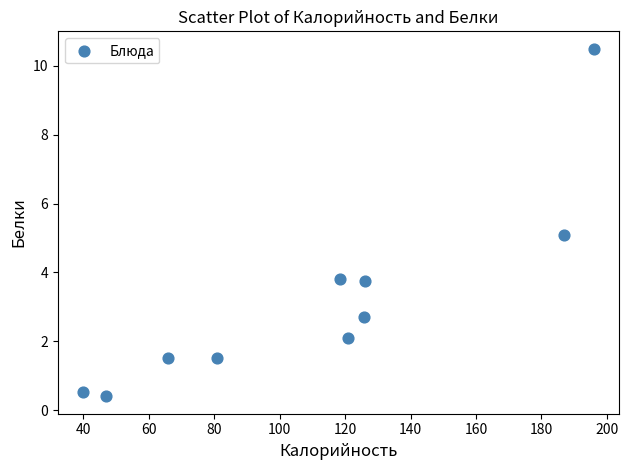

What is the range of X values (max minus min)?

156.0